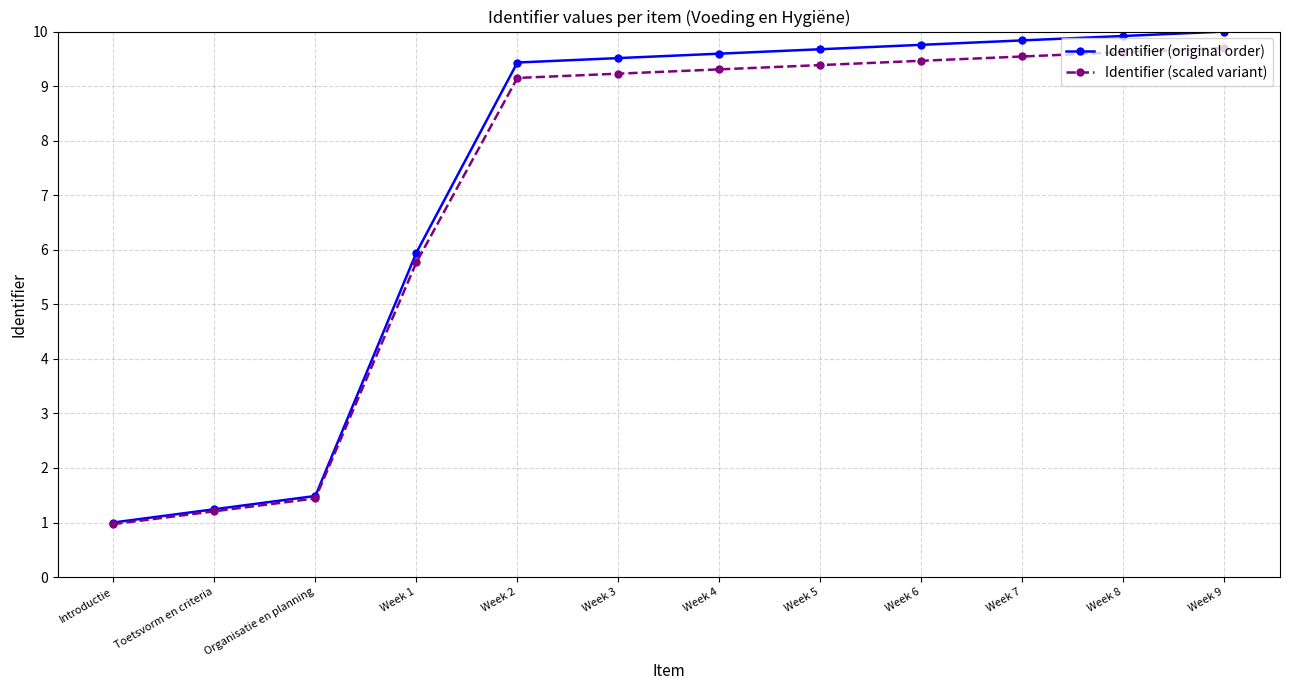

Reading right to left, extract all data points from this chart.

Identifier (original order): Week 9=10.0	Week 8=9.9	Week 7=9.8	Week 6=9.8	Week 5=9.7	Week 4=9.6	Week 3=9.5	Week 2=9.4	Week 1=5.9	Organisatie en planning=1.5	Toetsvorm en criteria=1.2	Introductie=1.0
Identifier (scaled variant): Week 9=9.7	Week 8=9.6	Week 7=9.5	Week 6=9.5	Week 5=9.4	Week 4=9.3	Week 3=9.2	Week 2=9.1	Week 1=5.8	Organisatie en planning=1.4	Toetsvorm en criteria=1.2	Introductie=1.0